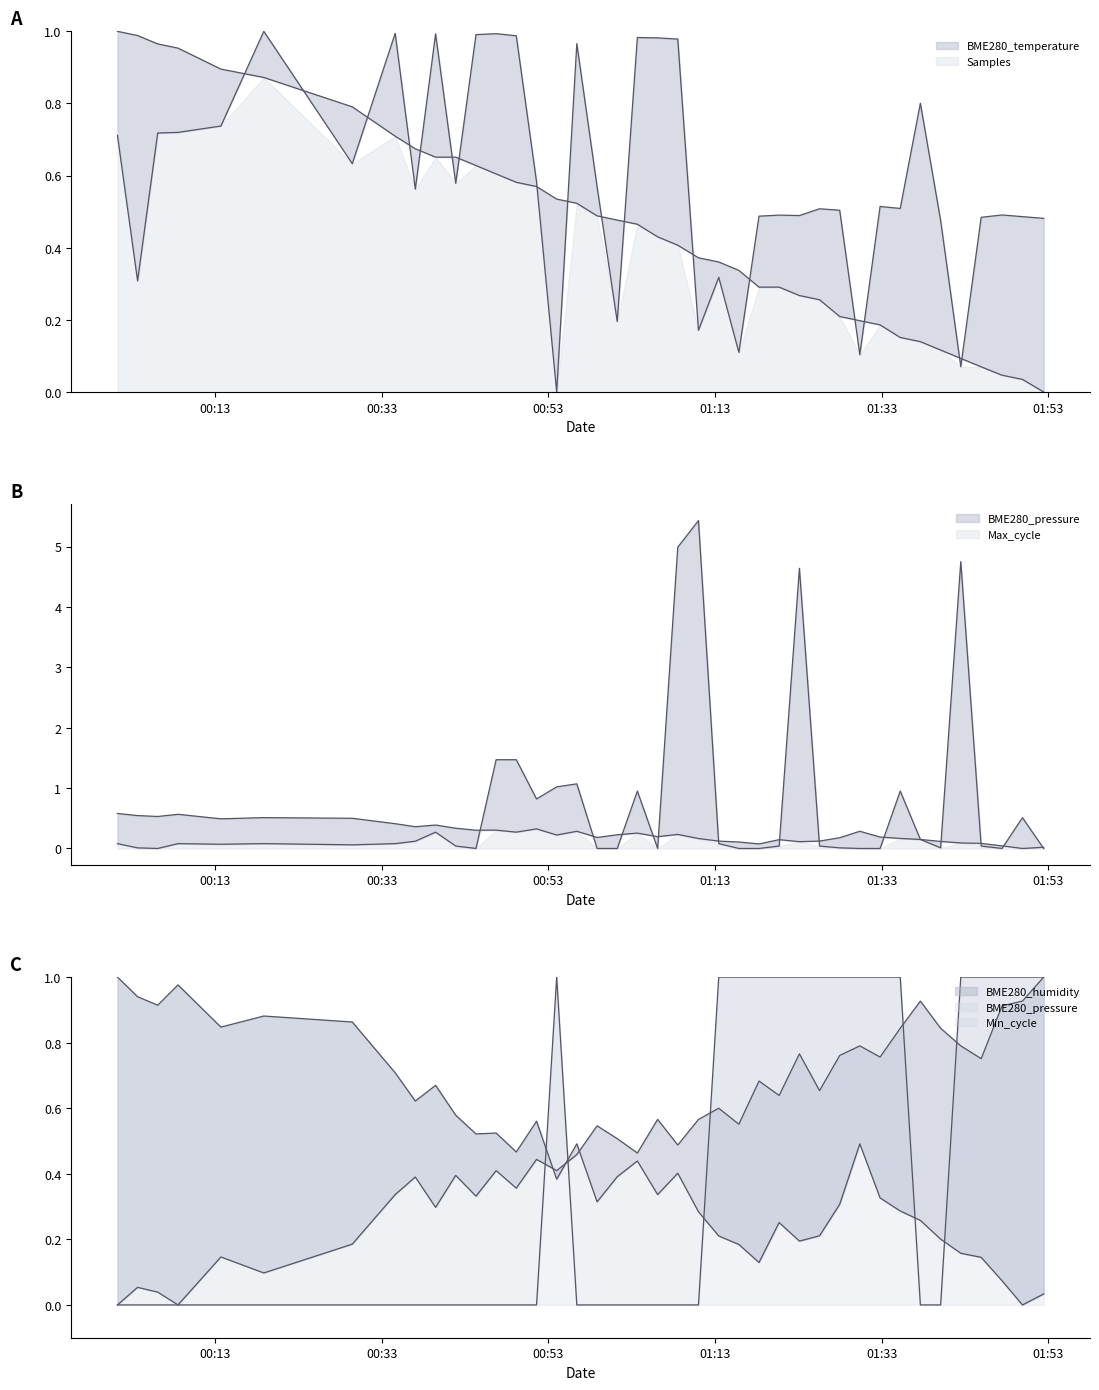

What is the maximum value shown in the chart?

5.4